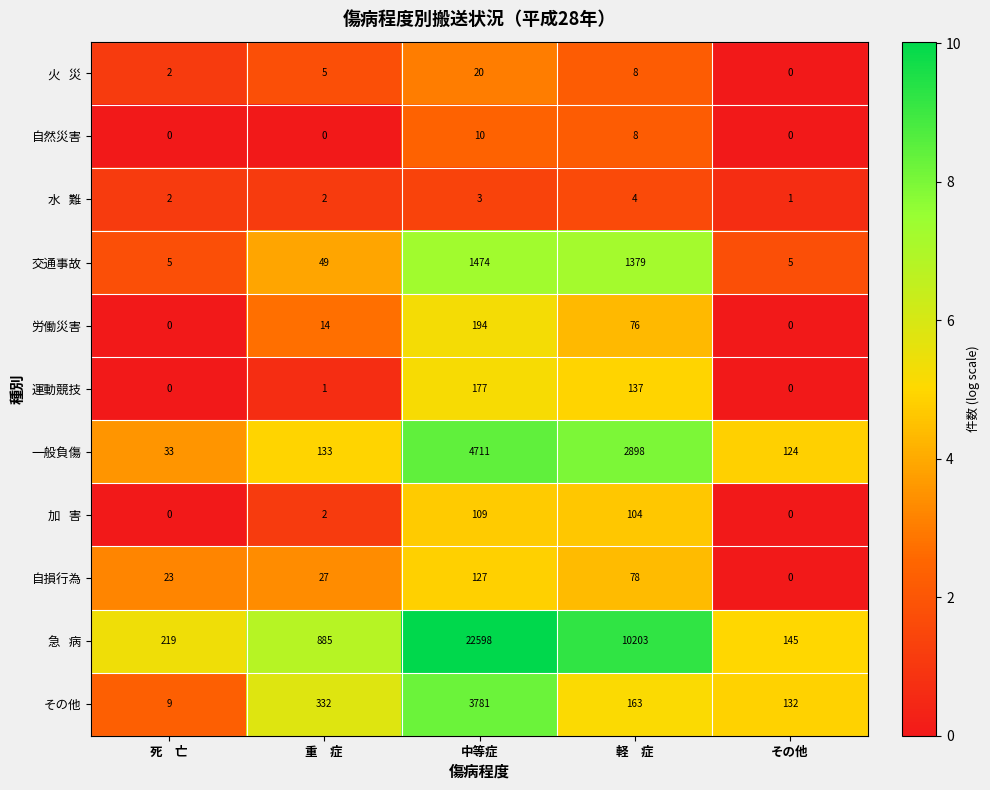

Is it true that 労働災害 equals -130 at 死　亡?

False